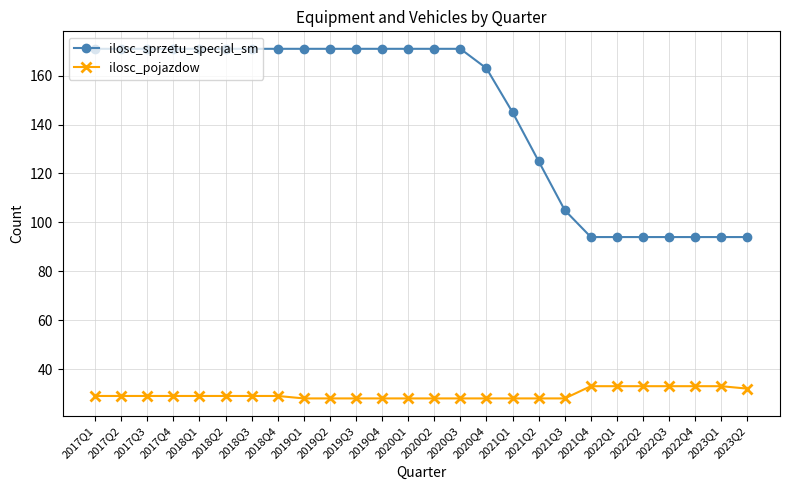

What is the average value of the ilosc_pojazdow series?

30